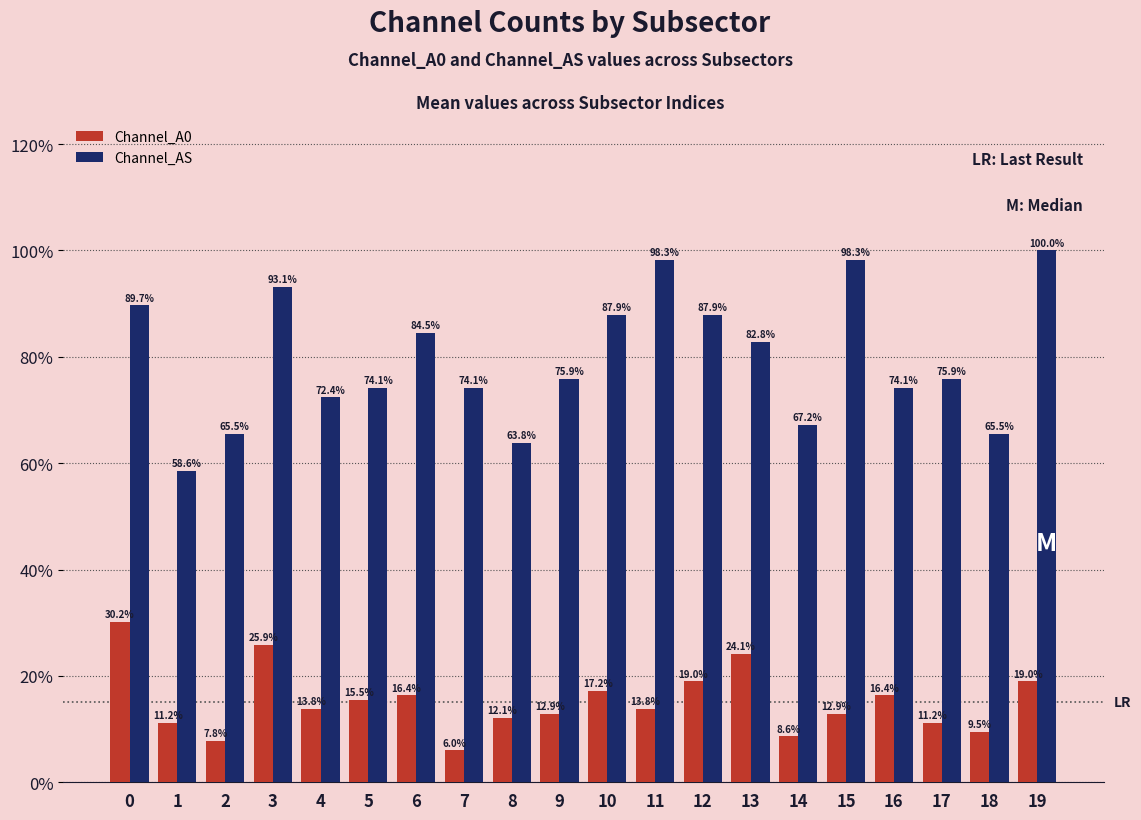

Rank the series by their average value, from lowest to highest.

Channel_A0, Channel_AS